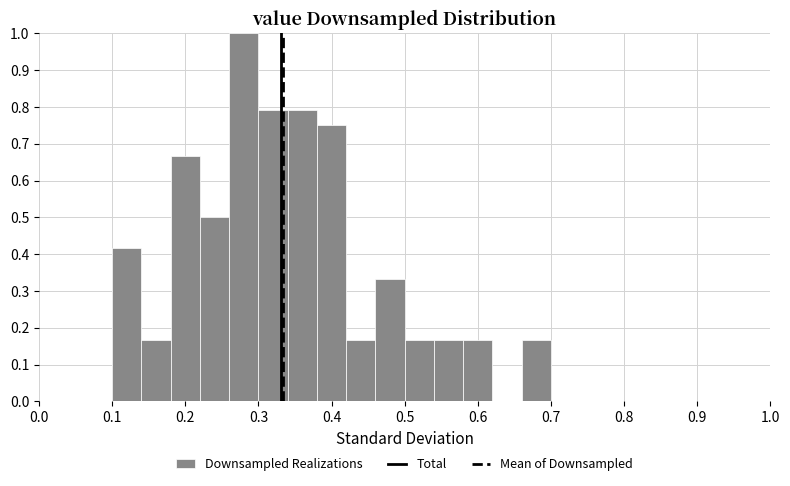

Reading left to right, list every bar in this chart as the range it spans on the x-axis followed by its height. The values are not printed on the chart, so give them approximately, as read against the axis.

0.10 to 0.14: 0.42
0.14 to 0.18: 0.17
0.18 to 0.22: 0.67
0.22 to 0.26: 0.50
0.26 to 0.30: 1.00
0.30 to 0.34: 0.79
0.34 to 0.38: 0.79
0.38 to 0.42: 0.75
0.42 to 0.46: 0.17
0.46 to 0.50: 0.33
0.50 to 0.54: 0.17
0.54 to 0.58: 0.17
0.58 to 0.62: 0.17
0.62 to 0.66: 0
0.66 to 0.70: 0.17